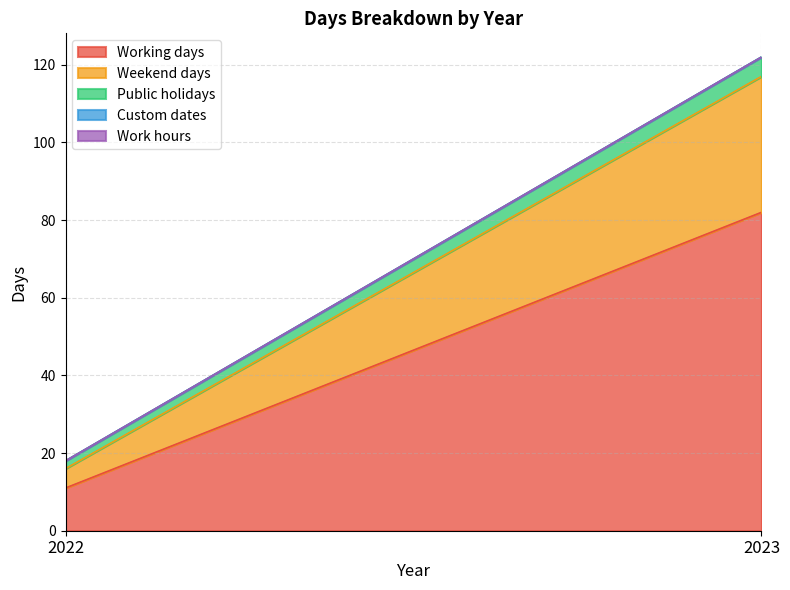

Which has a higher value, 2022 or 2023?

2023